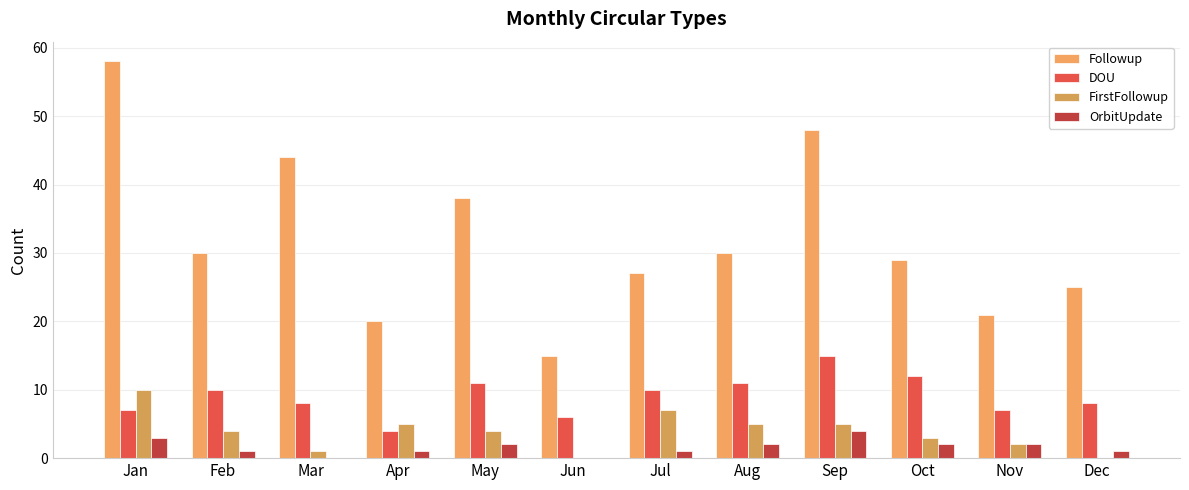

Reading left to right, list all the values displayed in this chart.

Followup: 58	30	44	20	38	15	27	30	48	29	21	25
DOU: 7	10	8	4	11	6	10	11	15	12	7	8
FirstFollowup: 10	4	1	5	4	0	7	5	5	3	2	0
OrbitUpdate: 3	1	0	1	2	0	1	2	4	2	2	1